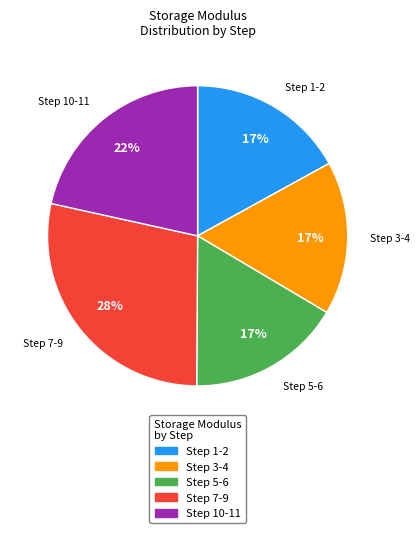

To the nearest percent, what is the average slice percentage?

20%